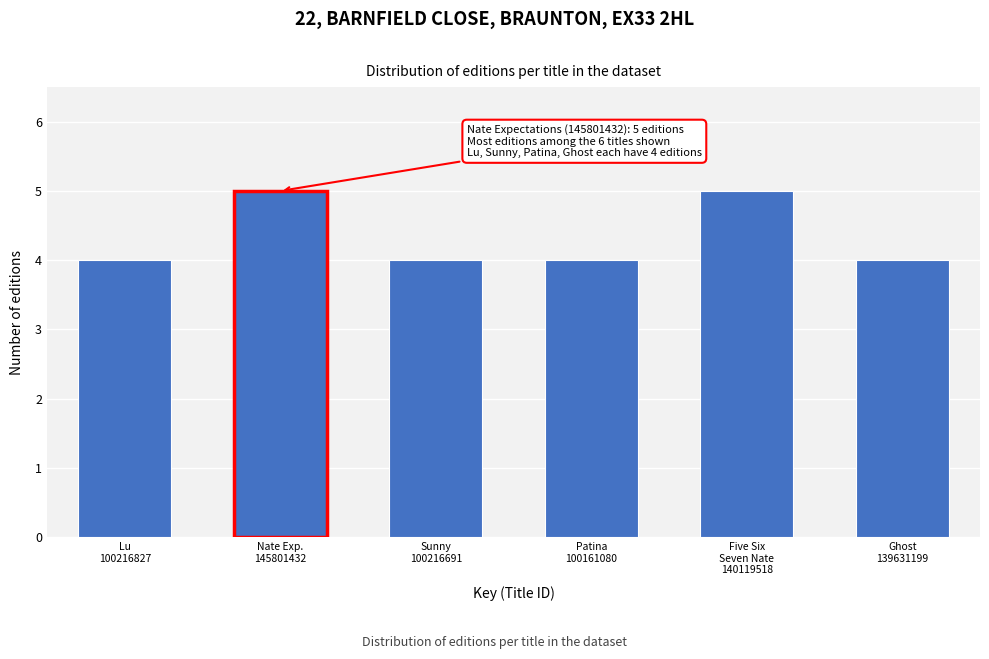

Reading right to left, list all the values displayed in this chart.

4	5	4	4	5	4